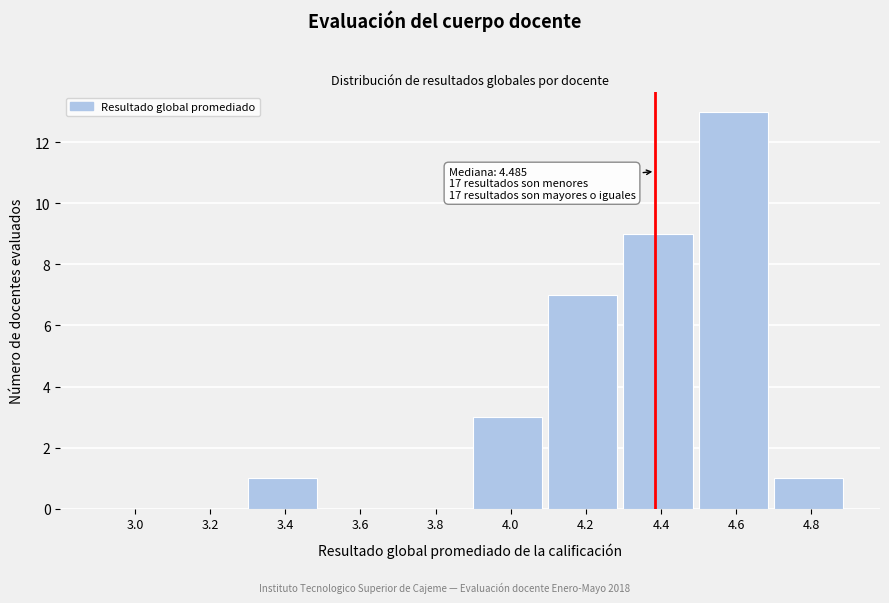

Reading left to right, extract all data points from this chart.

3.0=0	3.2=0	3.4=1	3.6=0	3.8=0	4.0=3	4.2=7	4.4=9	4.6=13	4.8=1